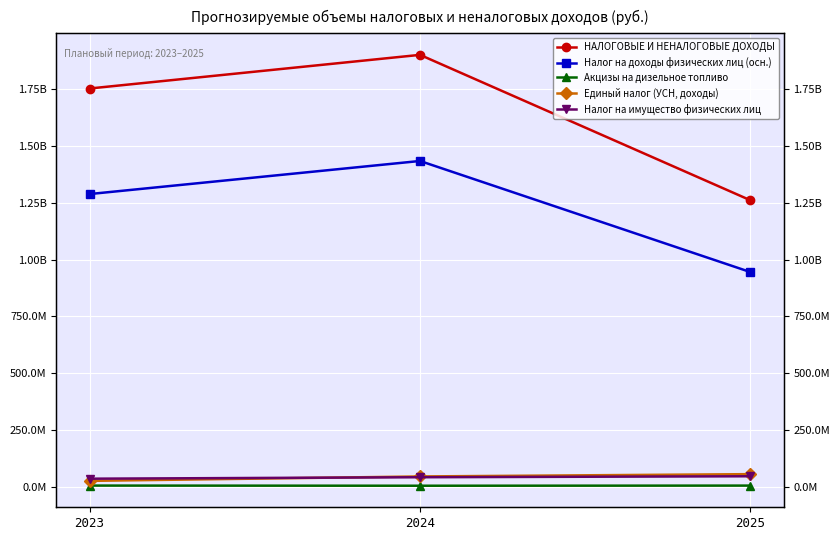

Reading left to right, transcribe all the data shown in this chart.

НАЛОГОВЫЕ И НЕНАЛОГОВЫЕ ДОХОДЫ: 1751823399.2	1899721704.1	1260434380.0
Налог на доходы физических лиц (осн.): 1287866160.0	1433279000.0	944850000.0
Акцизы на дизельное топливо: 6480000.0	5798100.0	6386640.0
Единый налог (УСН, доходы): 27124000.0	46639000.0	56743000.0
Налог на имущество физических лиц: 36721000.0	43135000.0	47449000.0